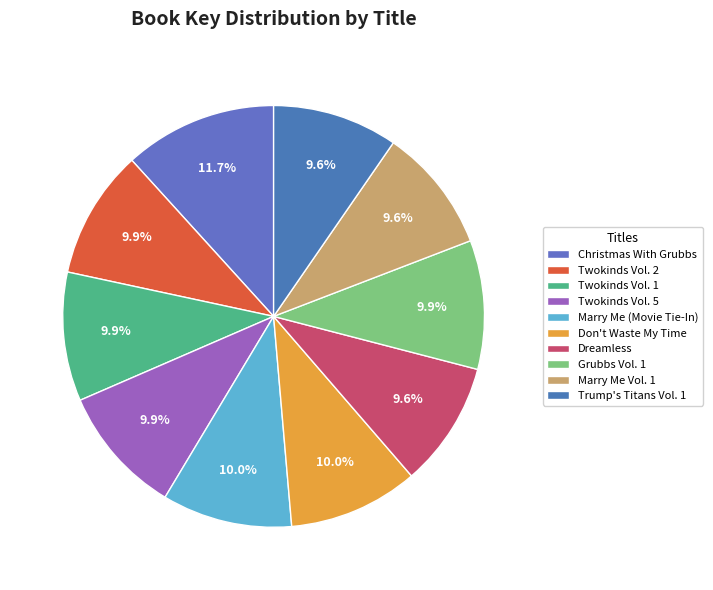

Combined, what portion of the pie is Christmas With Grubbs and Marry Me Vol. 1?

21.3%